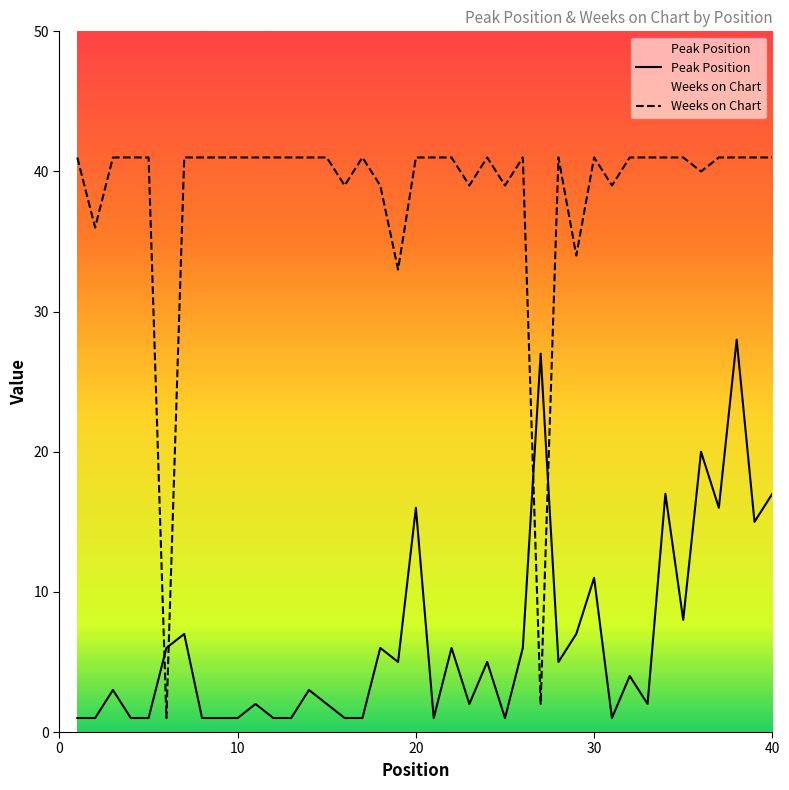

How many values in the Weeks on Chart series are below 41?

11